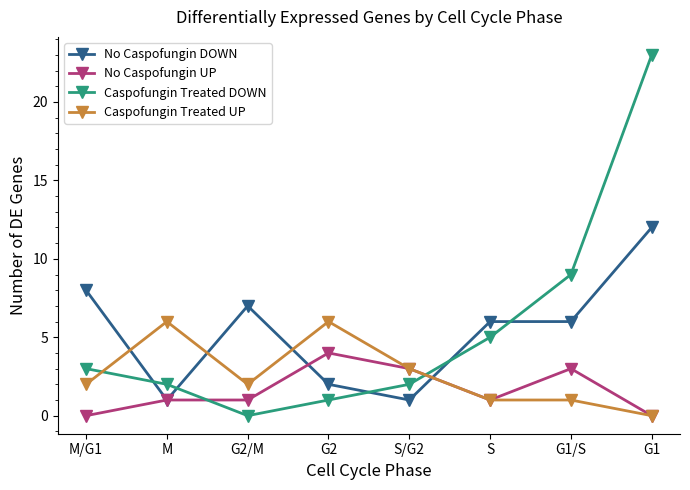

Which series has the largest total across all categories?

Caspofungin Treated DOWN